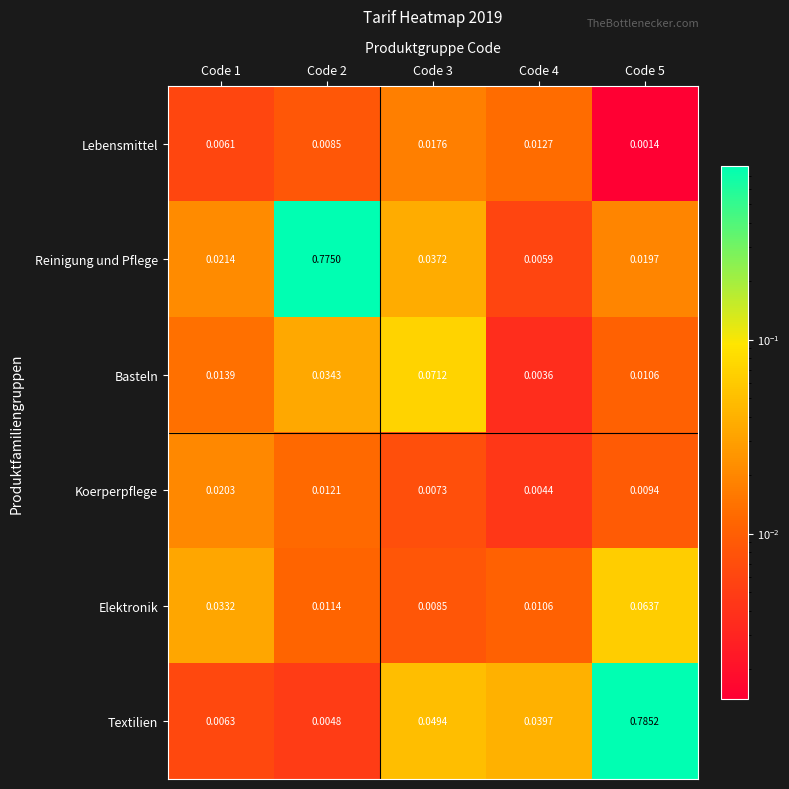

Which series has the largest total across all categories?

Textilien